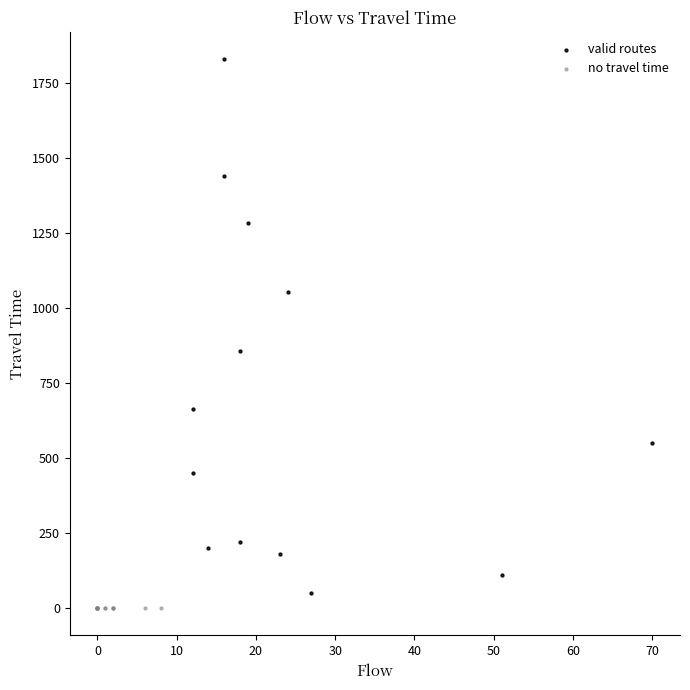

What are all the series names shown in the legend?

valid routes, no travel time